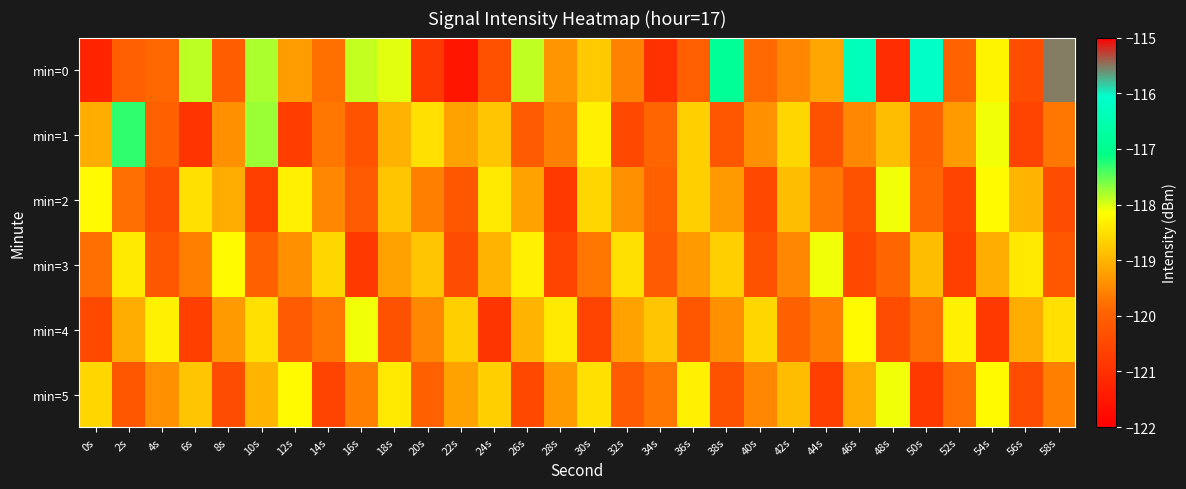

What is the smallest value displayed?

-121.5